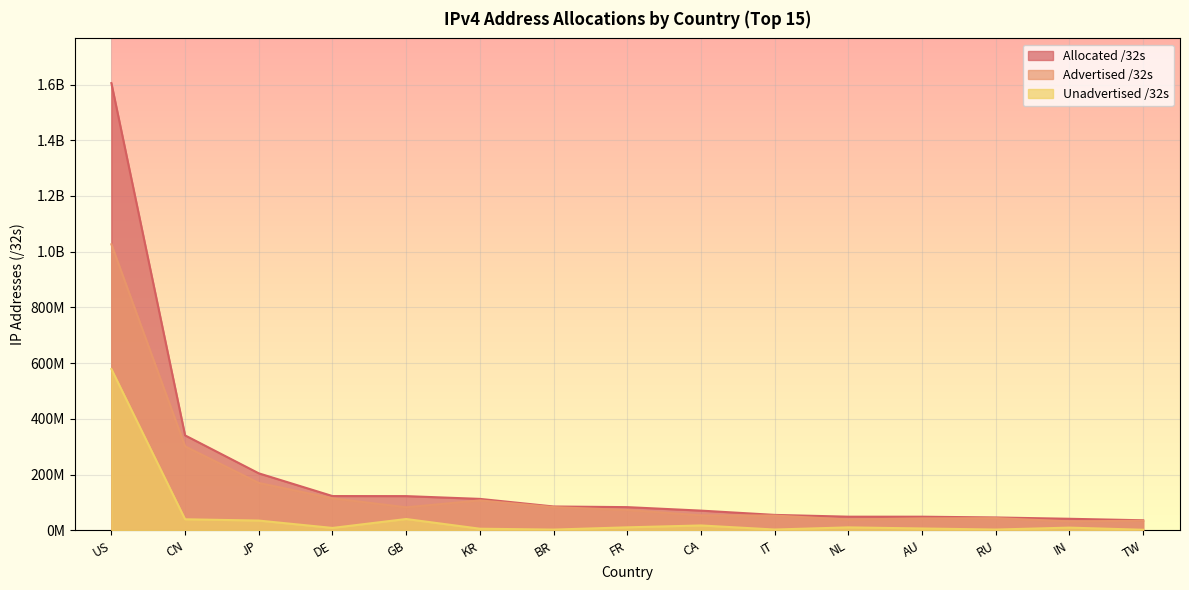

At which label is Advertised /32s closest to 529102928?

CN